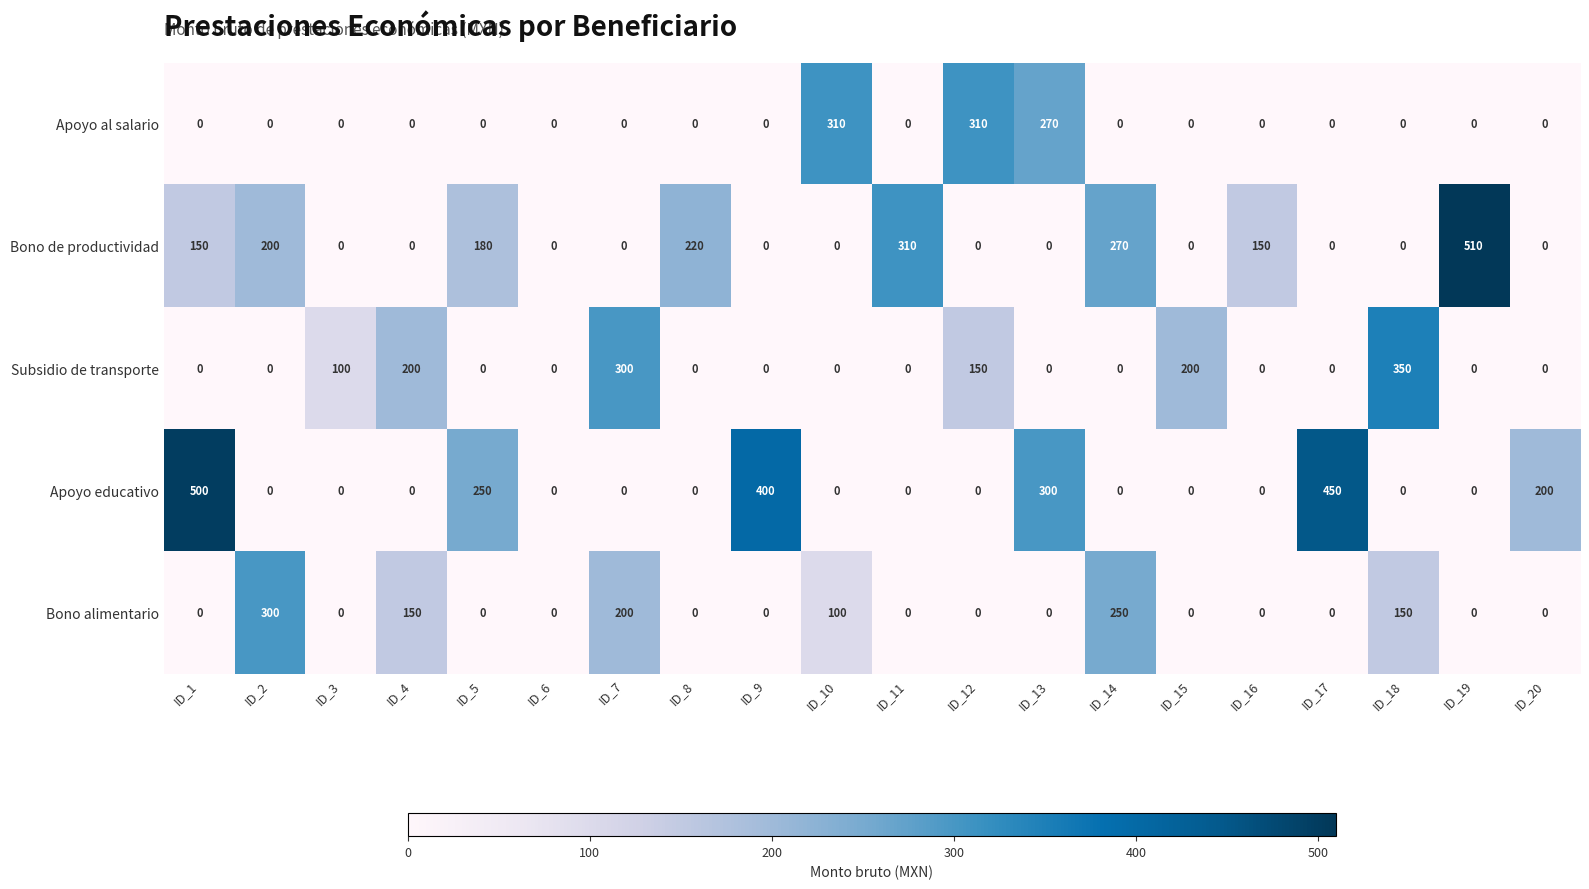

What is the sum of the Bono de productividad values at ID_17 and ID_11?

310